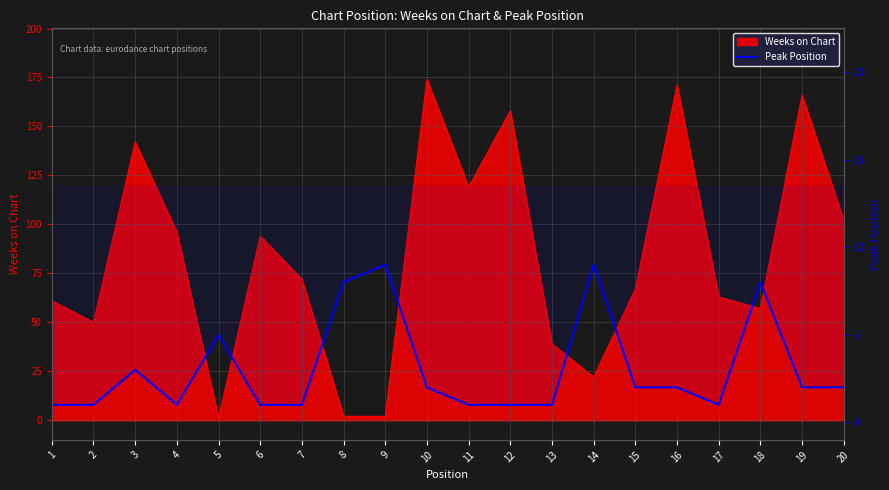

True or false: the data shows 1 at 12.

True